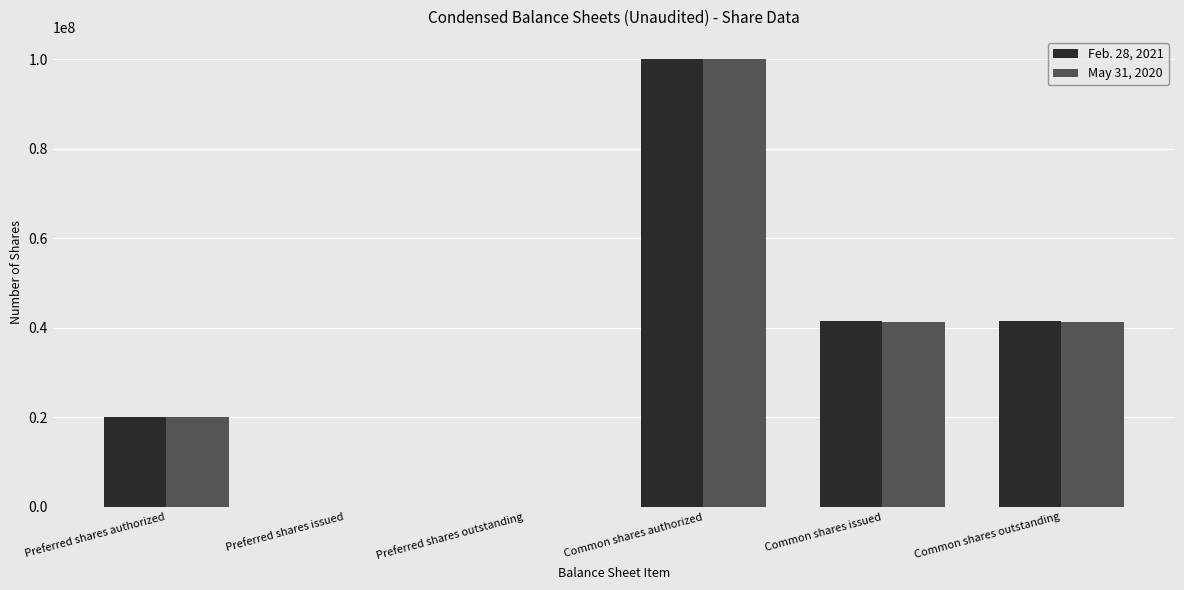

The value of Feb. 28, 2021 at Preferred shares outstanding is 0. True or false?

True